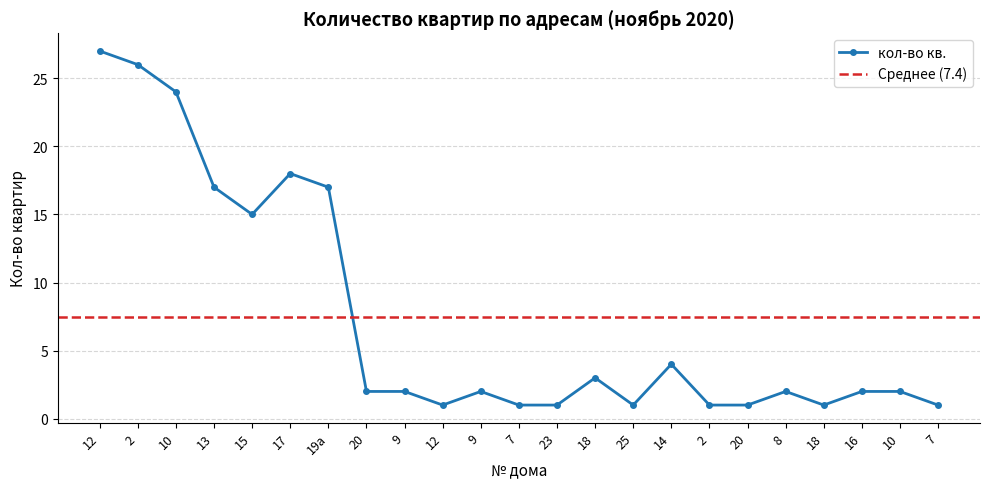

What is the maximum value shown in the chart?

27